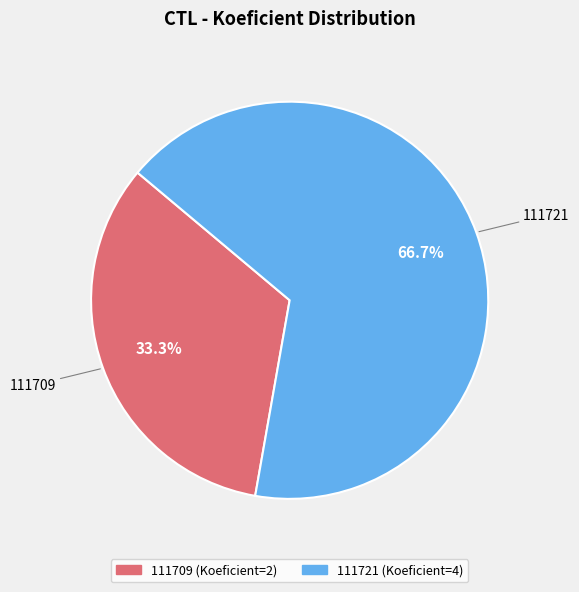

What is the total percentage of 111721 and 111709?

100.0%